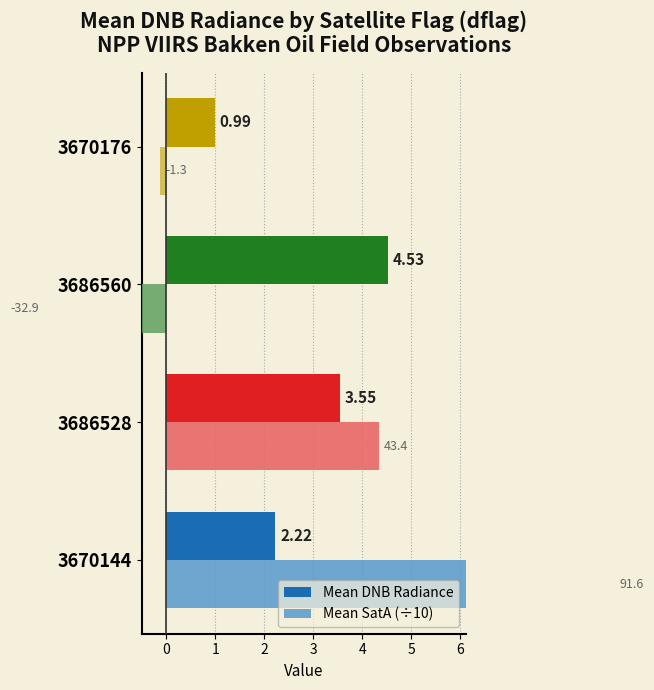

What is the lowest value of the Mean SatA (÷10) series?

-3.3